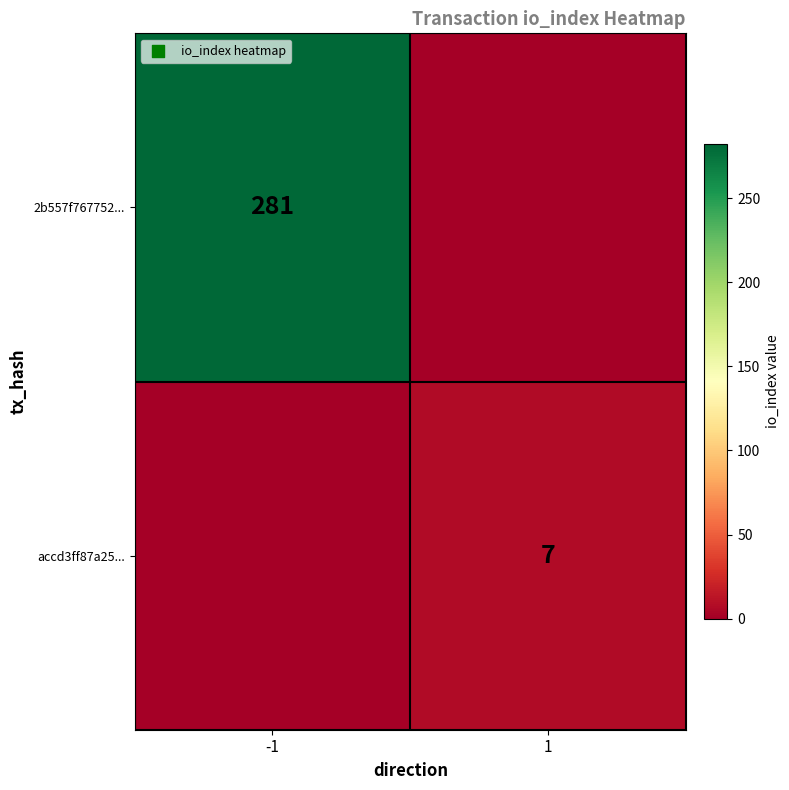

What is the spread (max minus min) of values at -1?

281